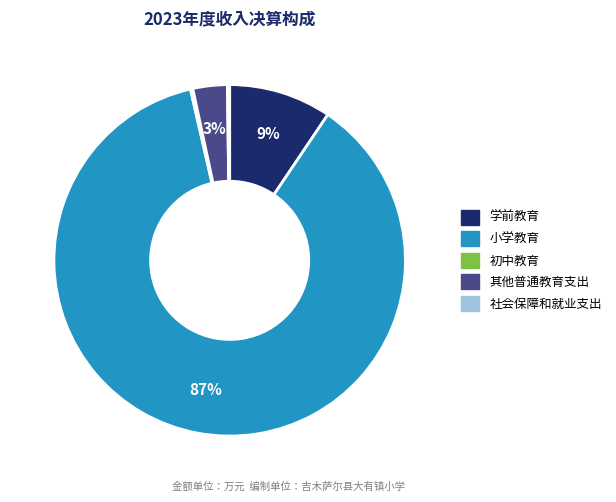

Which slice is the largest?

小学教育